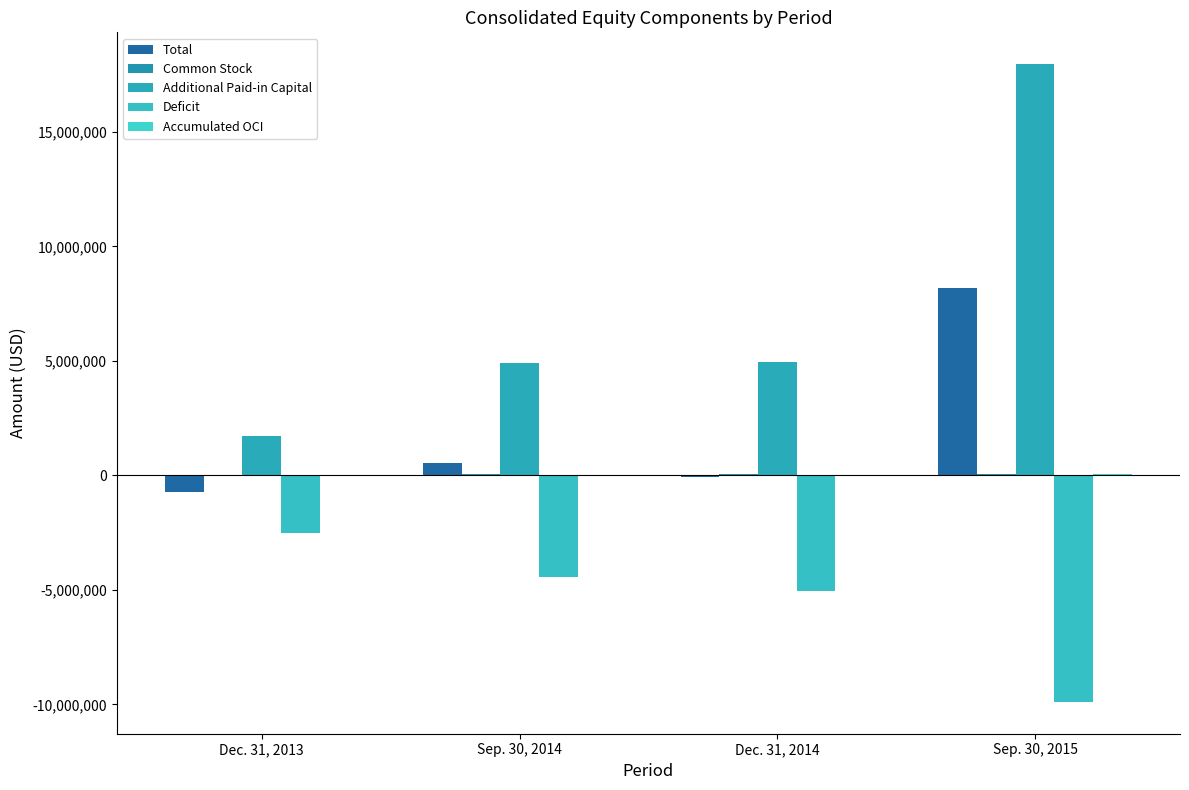

What is the label of the 3rd bar from the left?

Dec. 31, 2014